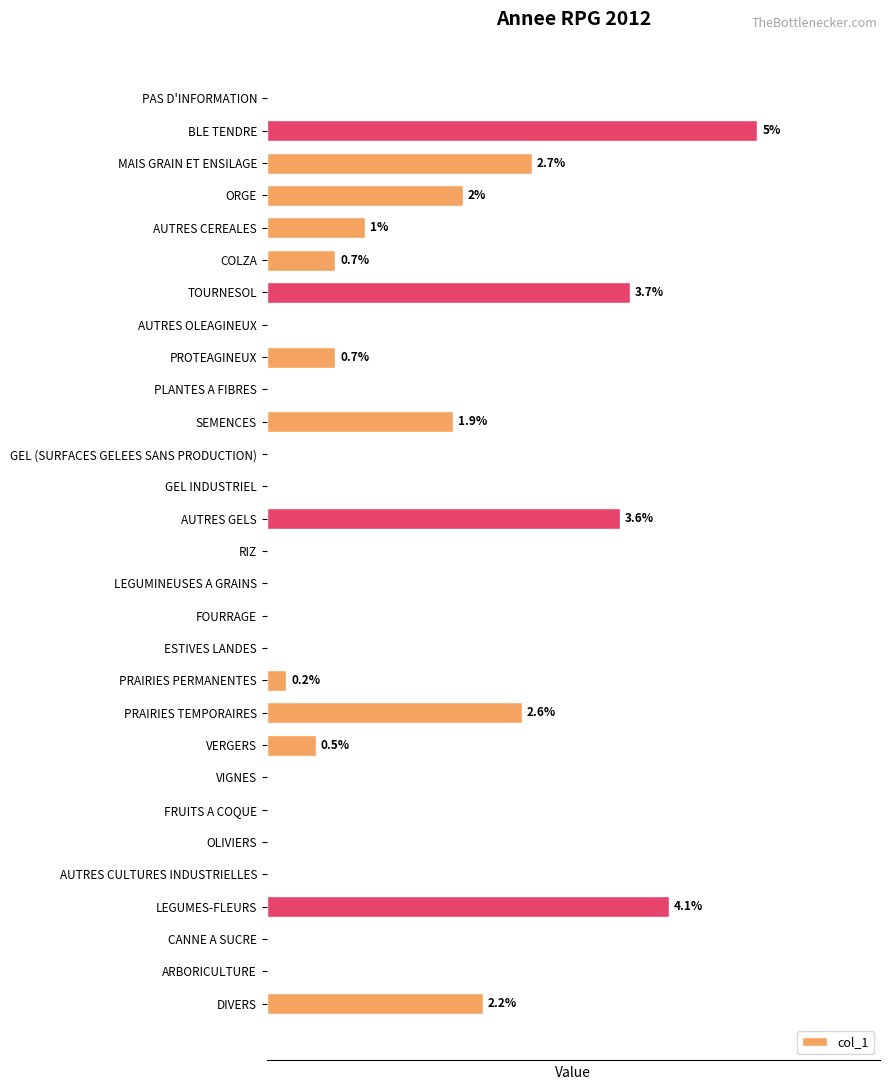

What is the difference between the maximum and minimum values?

5.0